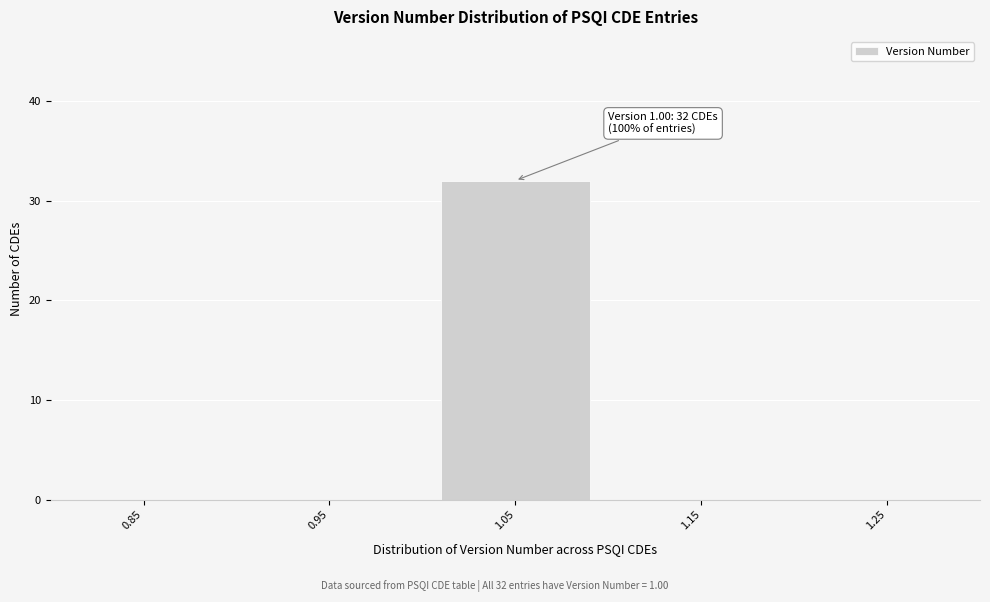

Which range on the x-axis has the tallest bar?

1.0 to 1.1